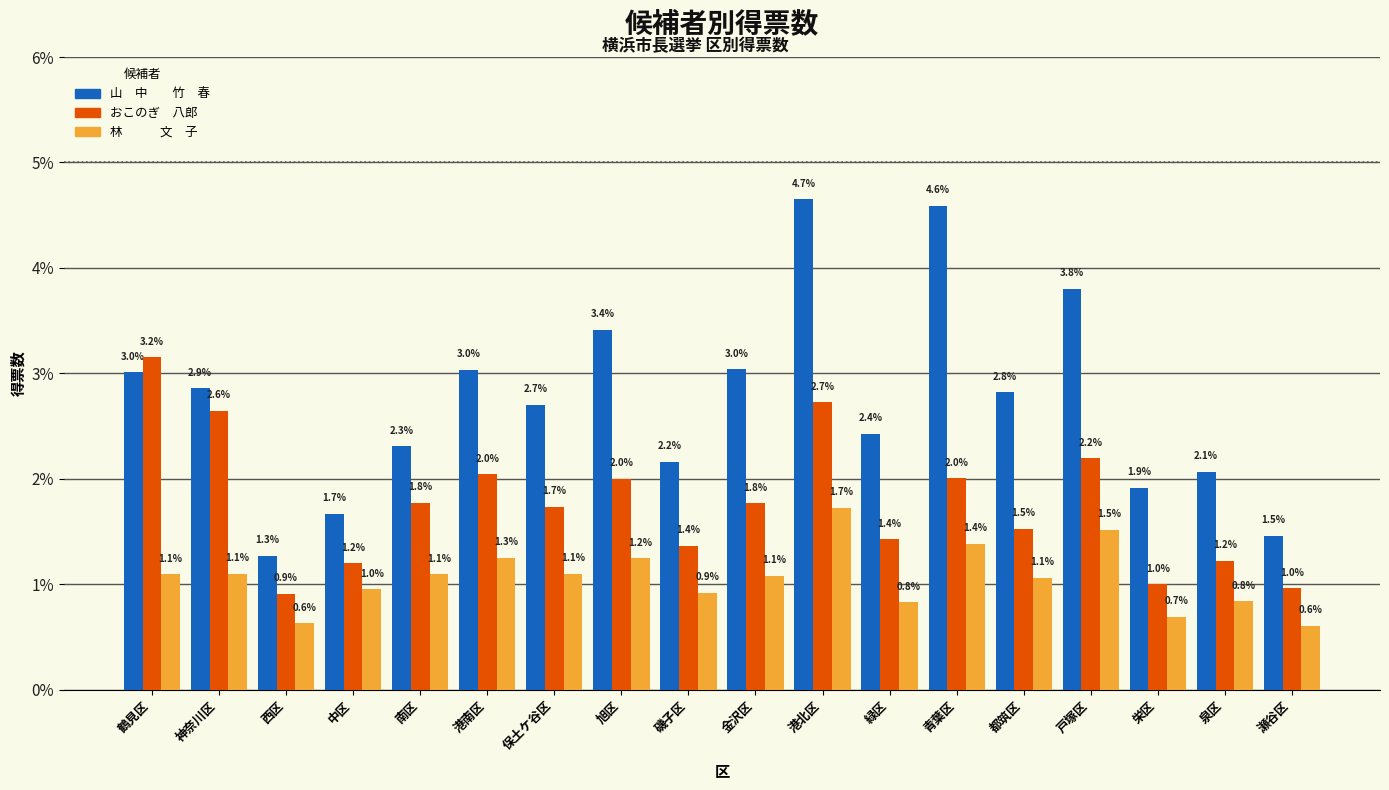

What is the total value across all series at 戸塚区?

7.5